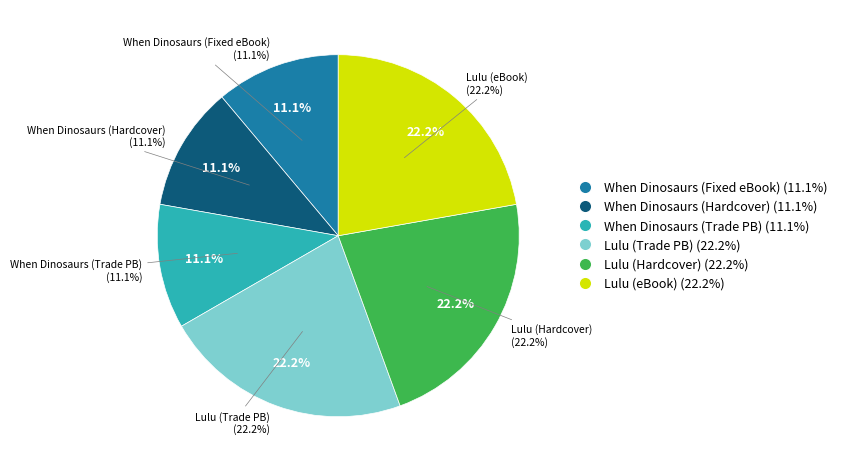

To the nearest percent, what is the average slice percentage?

17%